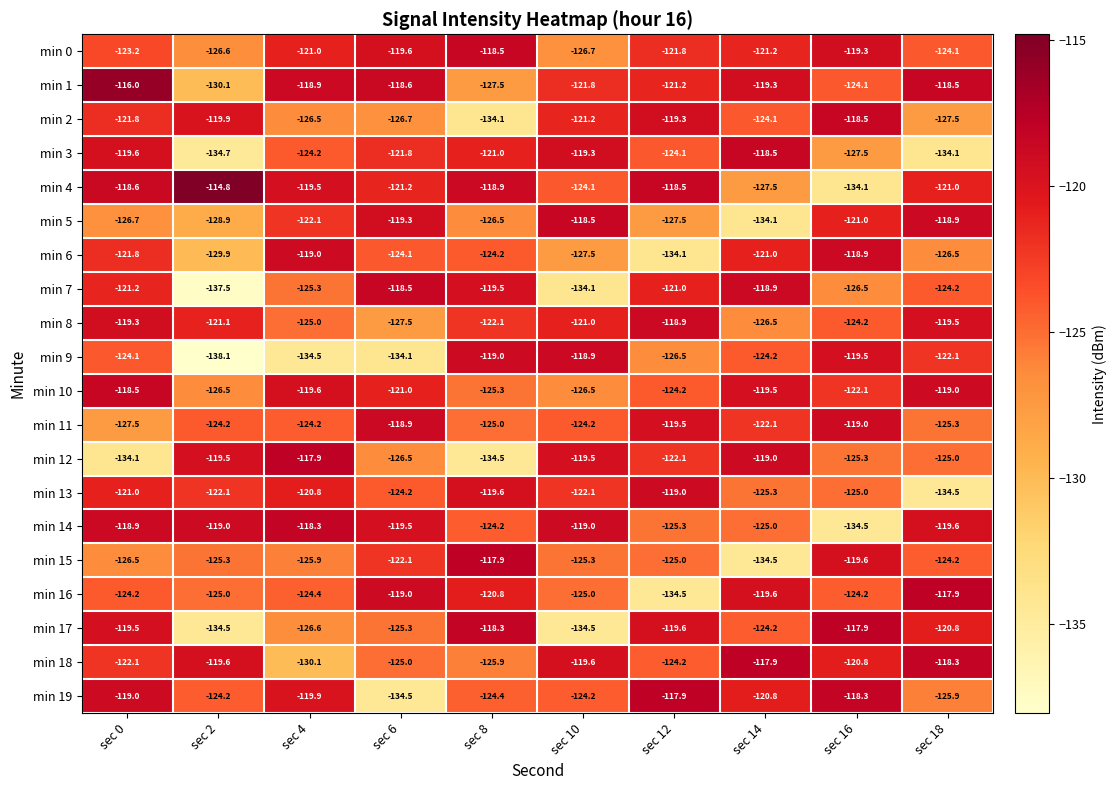

How many values in the min 15 series exceed -125?

4